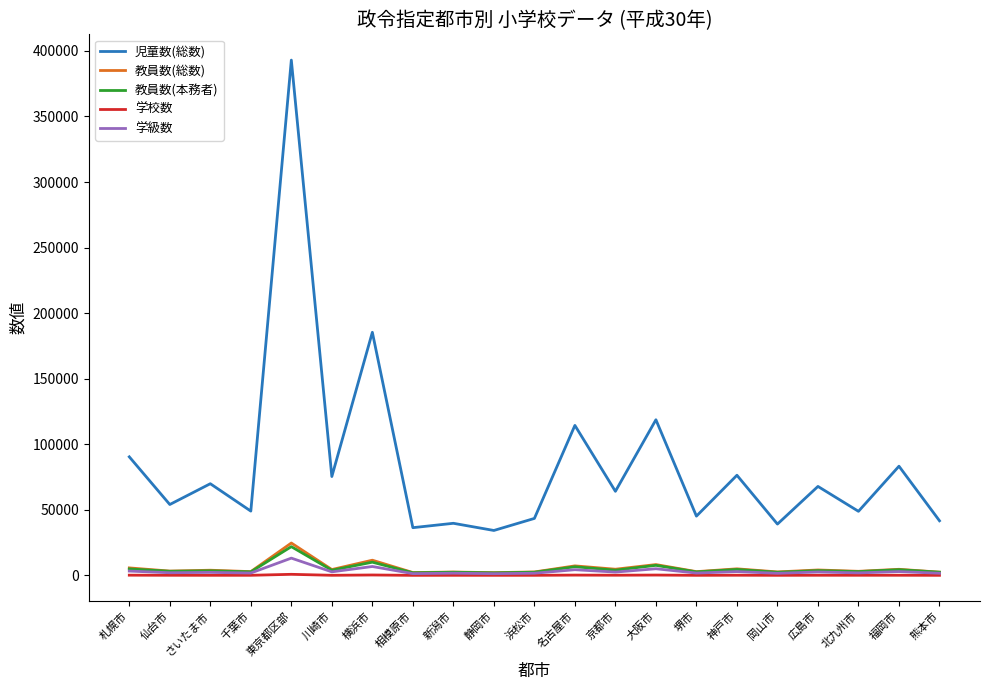

True or false: 学校数 and 児童数(総数) cross at least once.

False